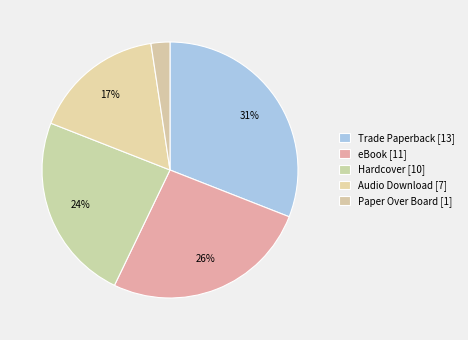

Which slice is the smallest?

Paper Over Board [1]